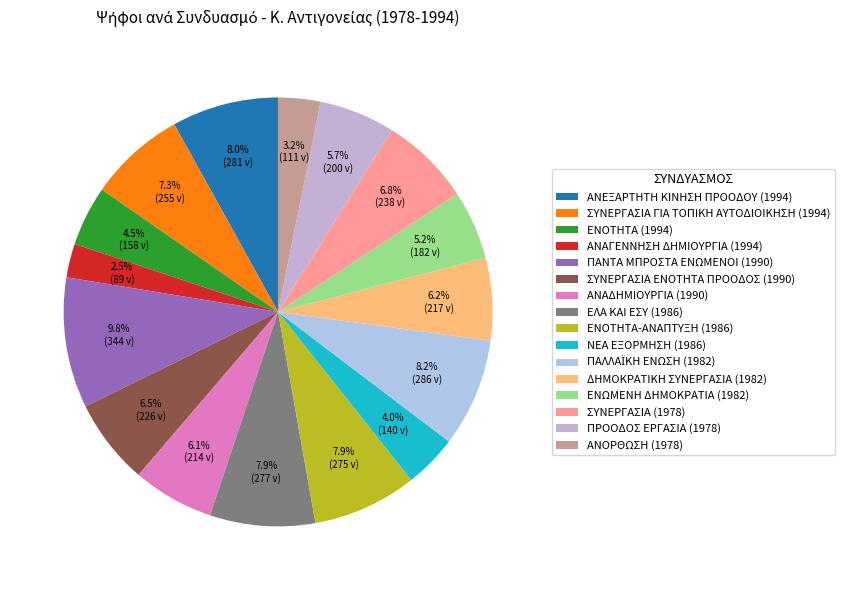

How many segments does this pie chart have?

16